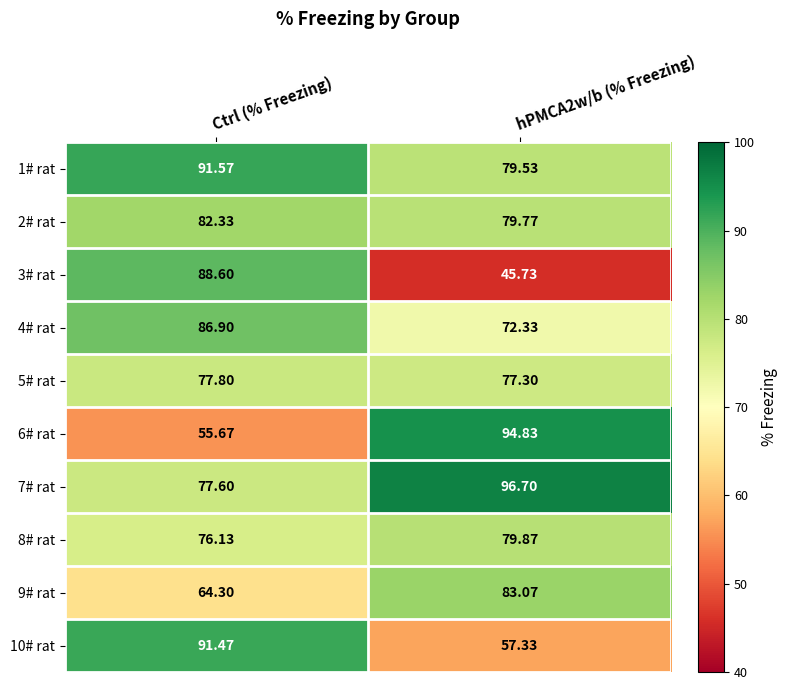

Where is 9# rat nearest to the value 73?

Ctrl (% Freezing)